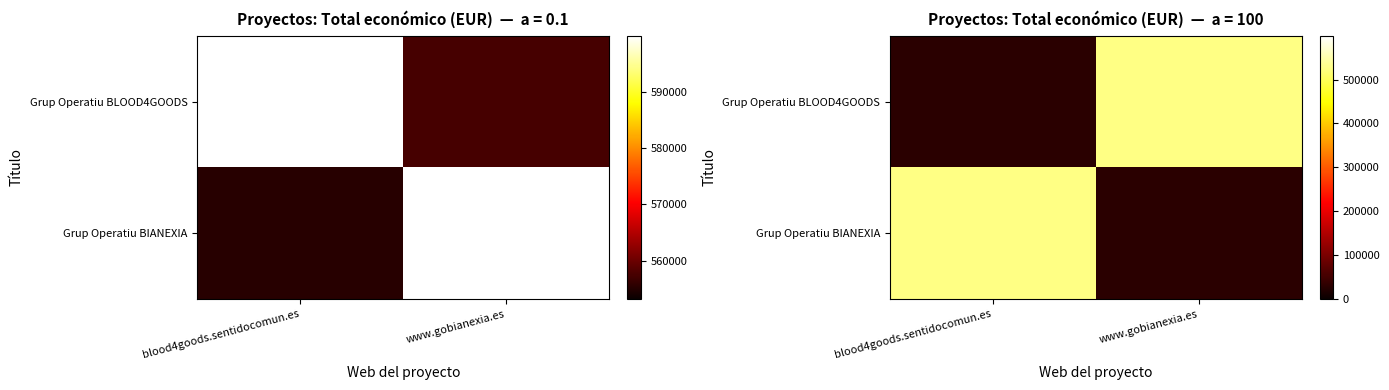

How many data points in Grup Operatiu BLOOD4GOODS are less than 525536?

1